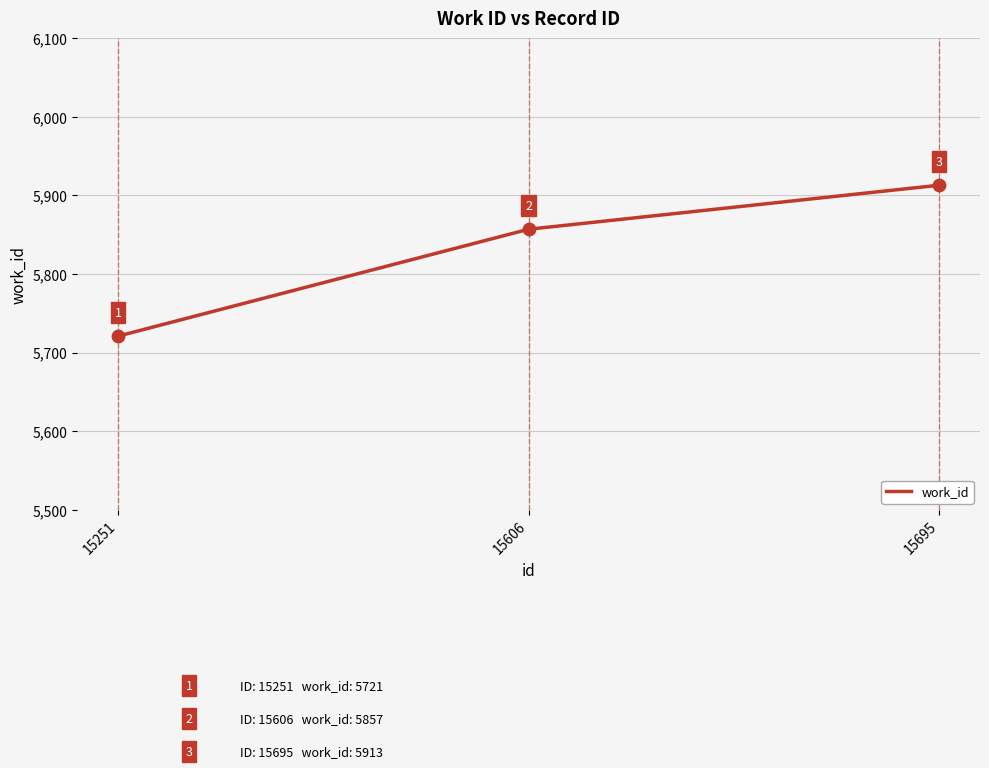

Between 15251 and 15606, which is larger?

15606